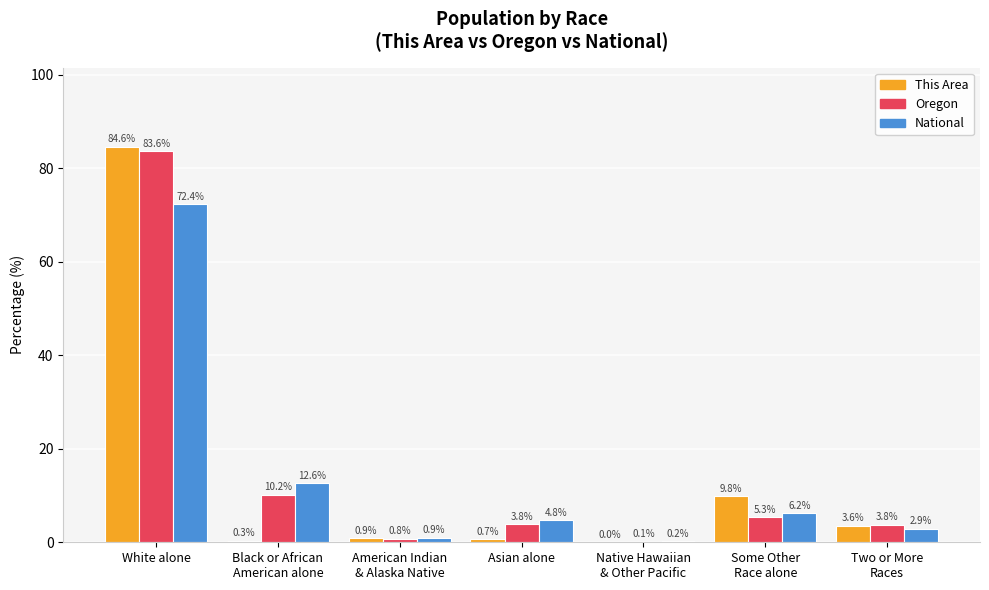

Which category has the highest value in the This Area series?

White alone